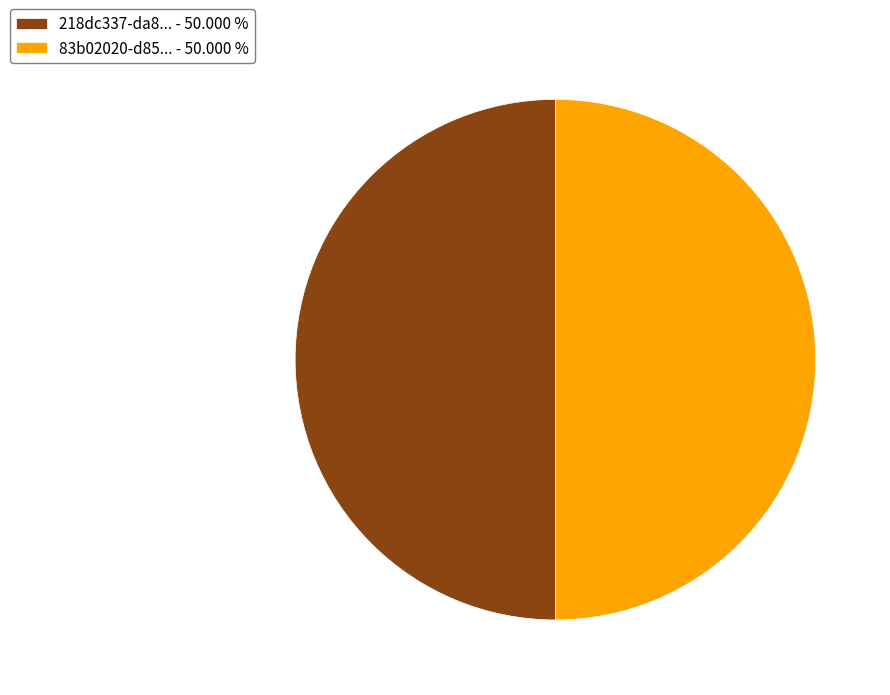

Approximately how many times larger is the value at 83b02020-d85... - 50.000 % compared to 218dc337-da8... - 50.000 %?

1.0